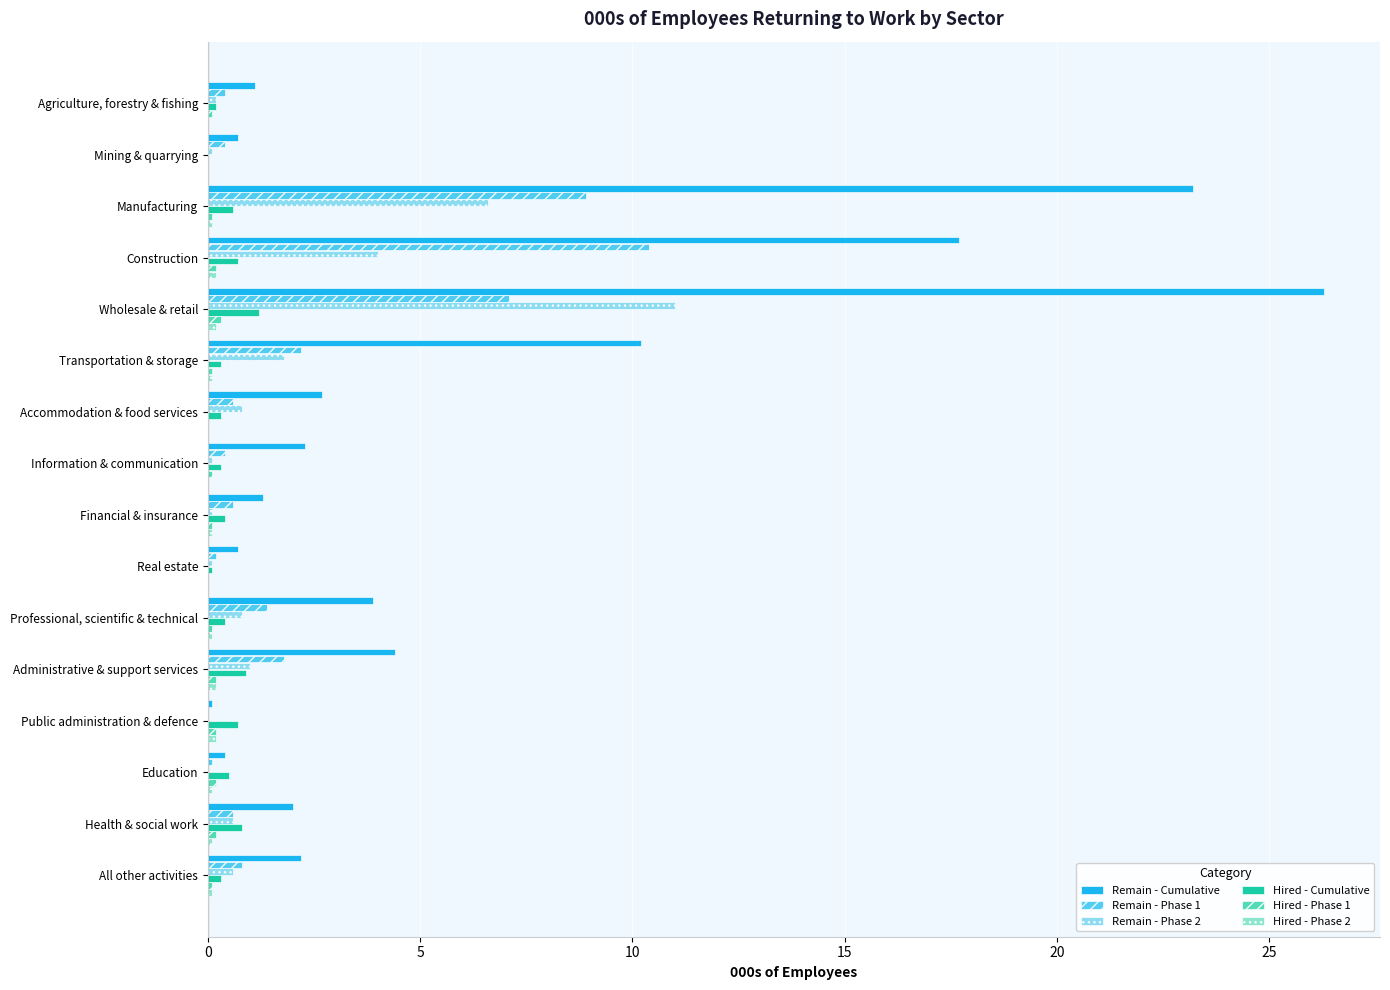

How many categories are shown in the chart?

16